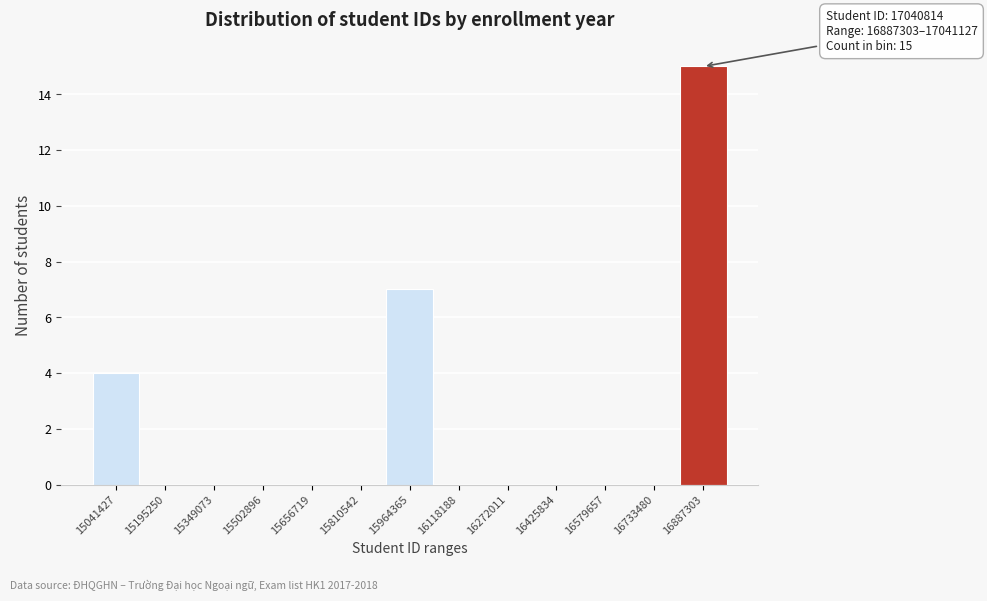

Reading left to right, what are all the values shown in this chart?

15041427=4	15195250=0	15349073=0	15502896=0	15656719=0	15810542=0	15964365=7	16118188=0	16272011=0	16425834=0	16579657=0	16733480=0	16887303=15